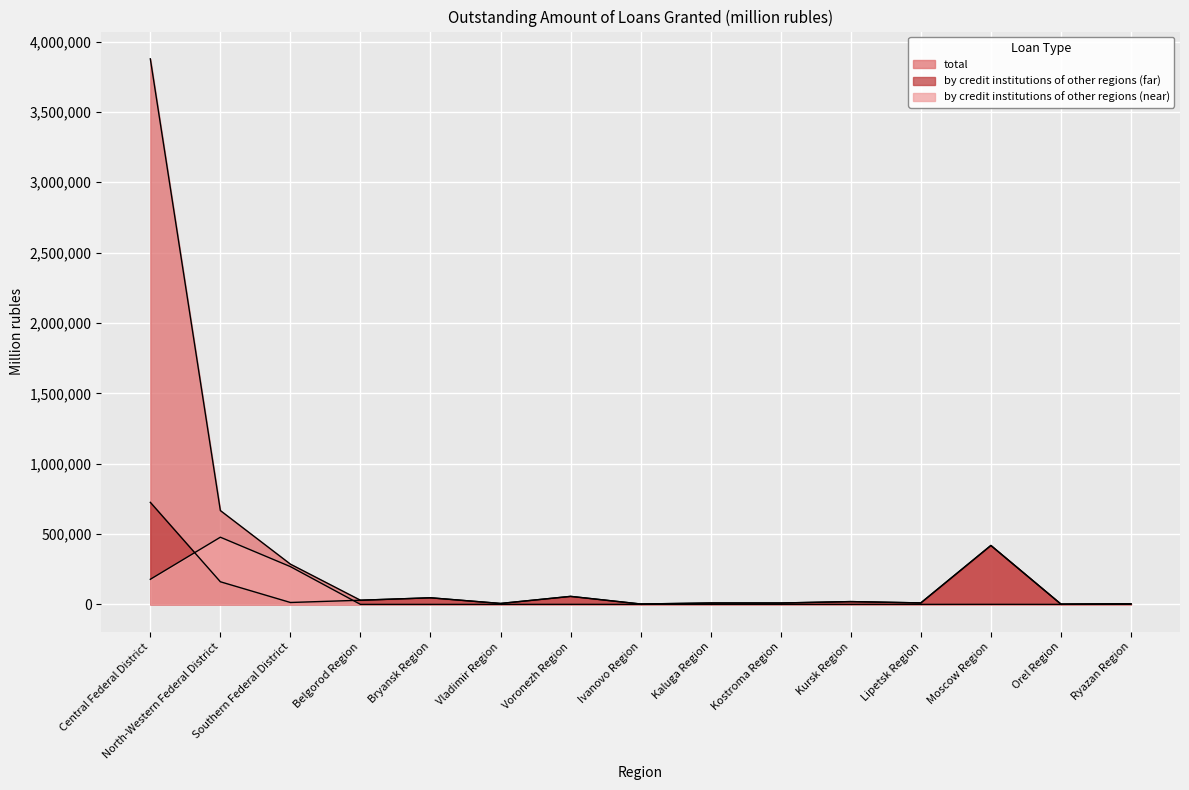

What is the difference between the by credit institutions of other regions (far) values at Ryazan Region and Southern Federal District?

8833